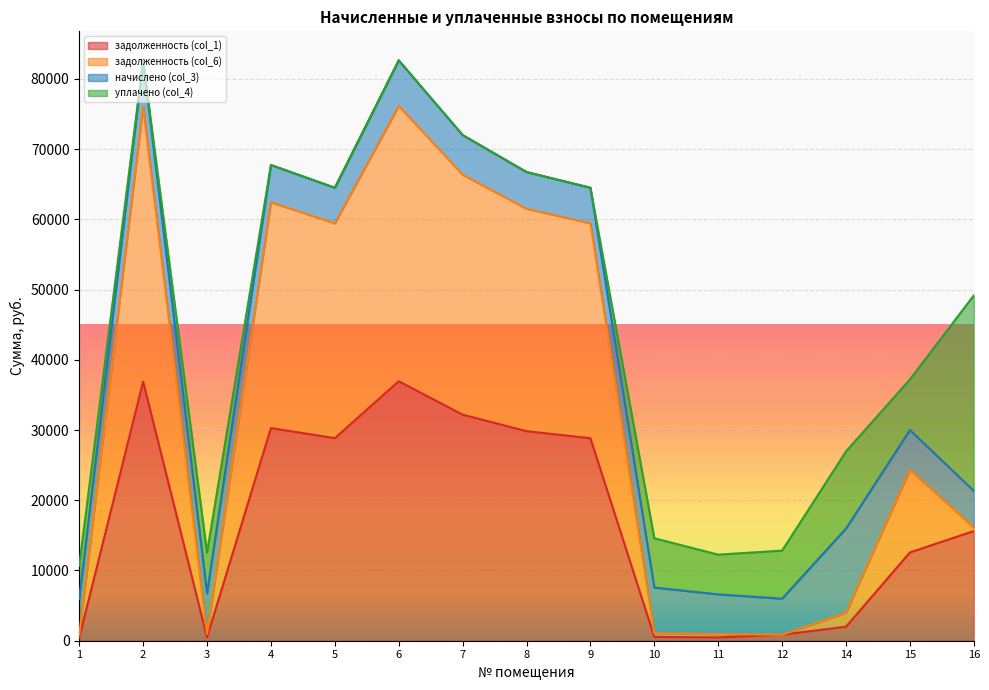

What is the difference between the задолженность (col_6) values at 2 and 15?

51711.8